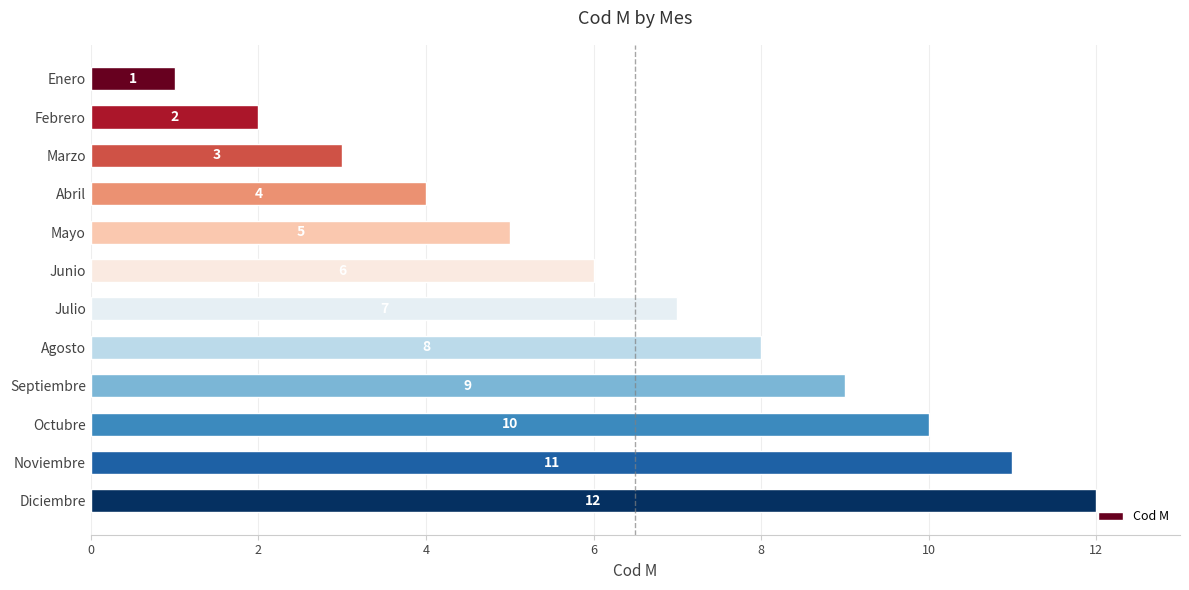

What position from the bottom is Enero?

12